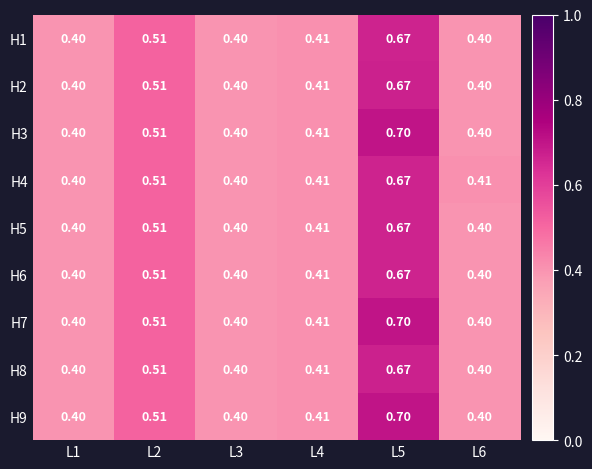

At L6, list the series in order from largest to smallest.

H4, H1, H2, H3, H5, H6, H7, H8, H9